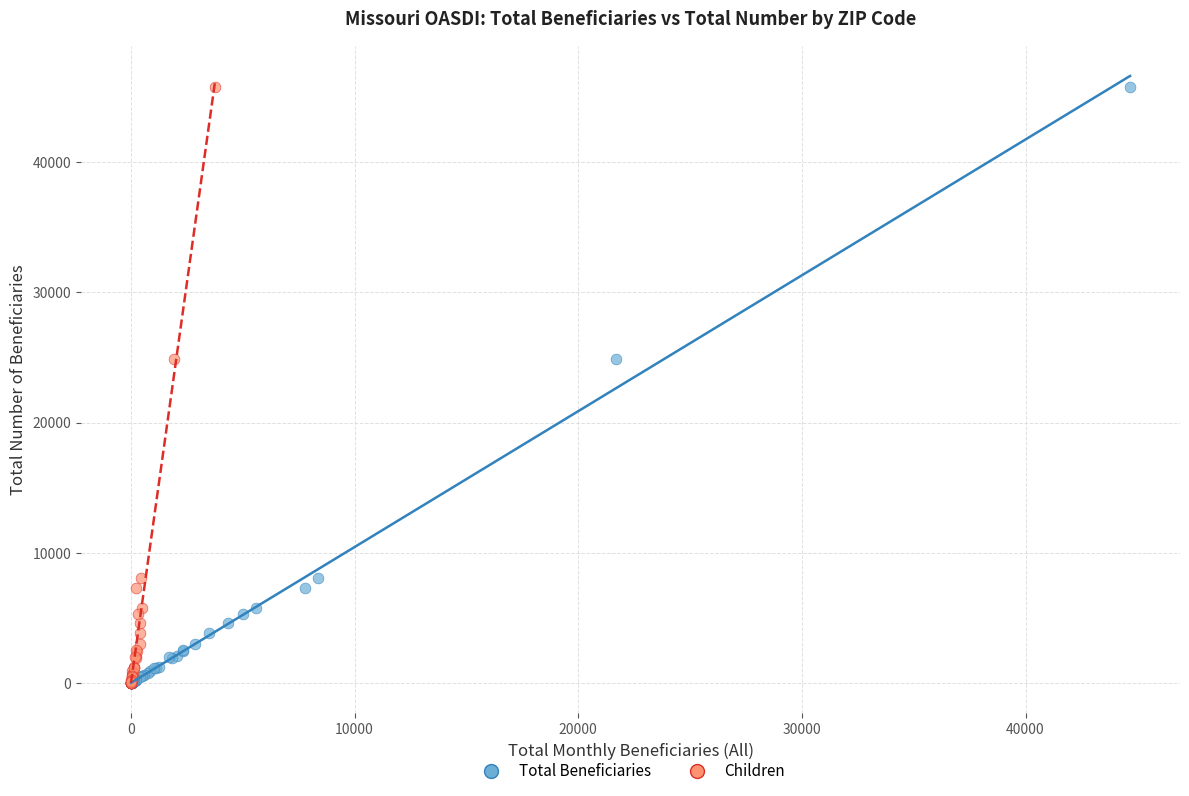

What are all the series names shown in the legend?

Total Beneficiaries, Children